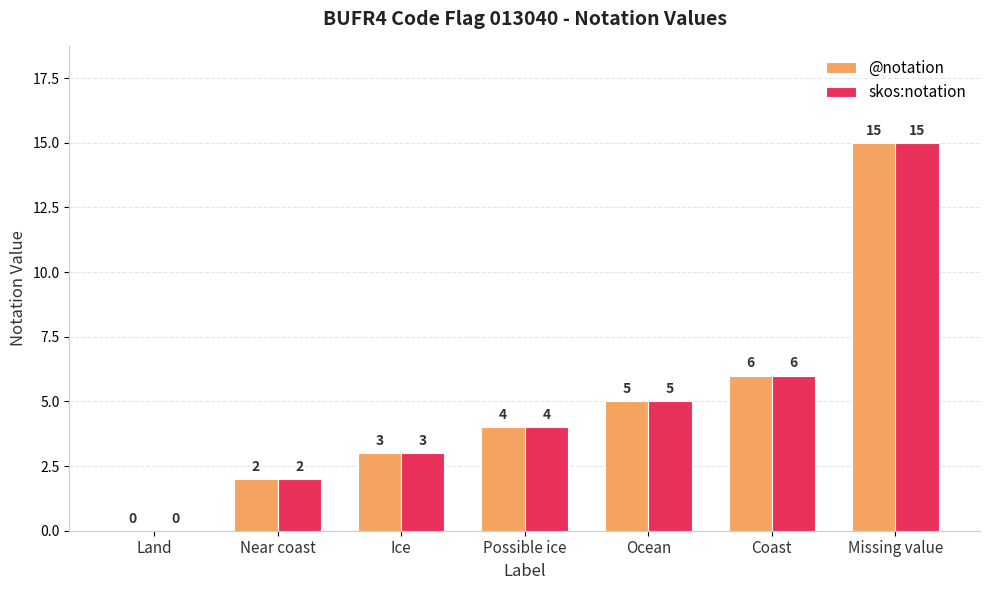

At which category is the sum across all series the highest?

Missing value